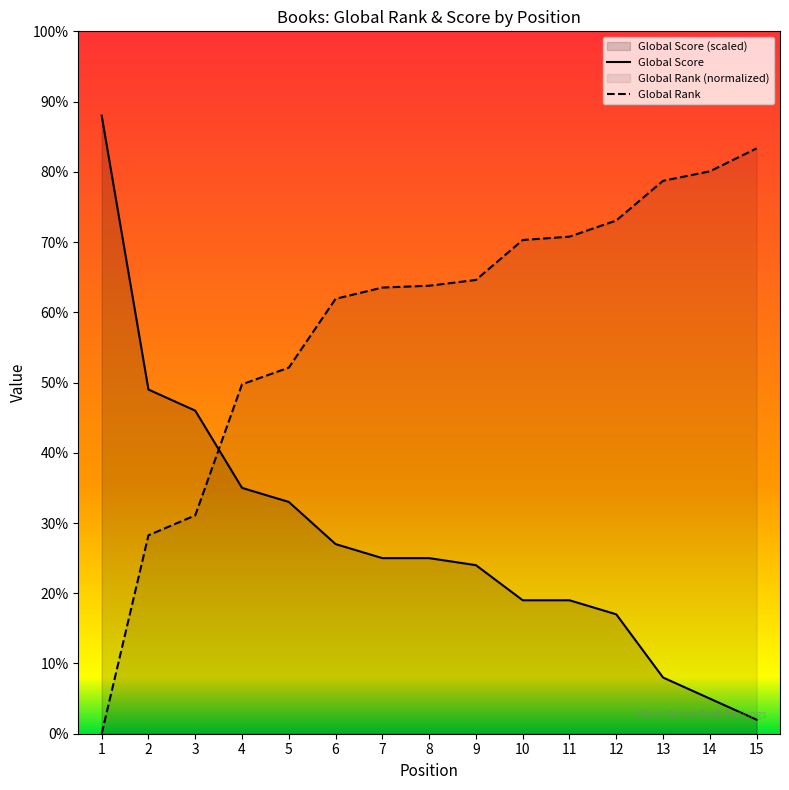

Rank the categories by Global Rank value from lowest to highest.

1, 2, 3, 4, 5, 6, 7, 8, 9, 10, 11, 12, 13, 14, 15